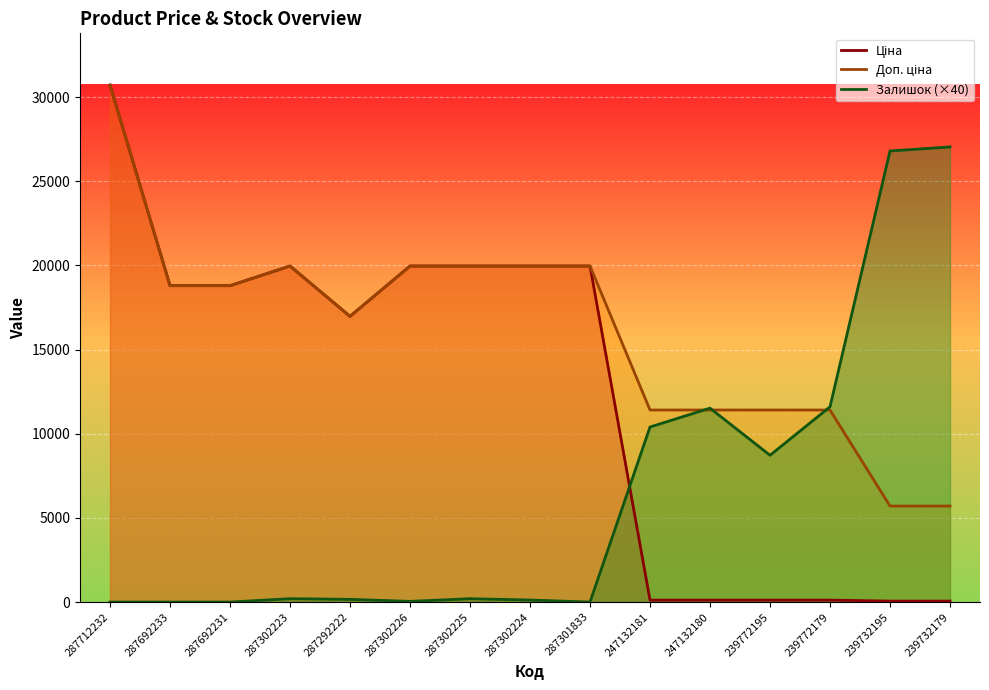

What is the sum of all Ціна values?

185678.4